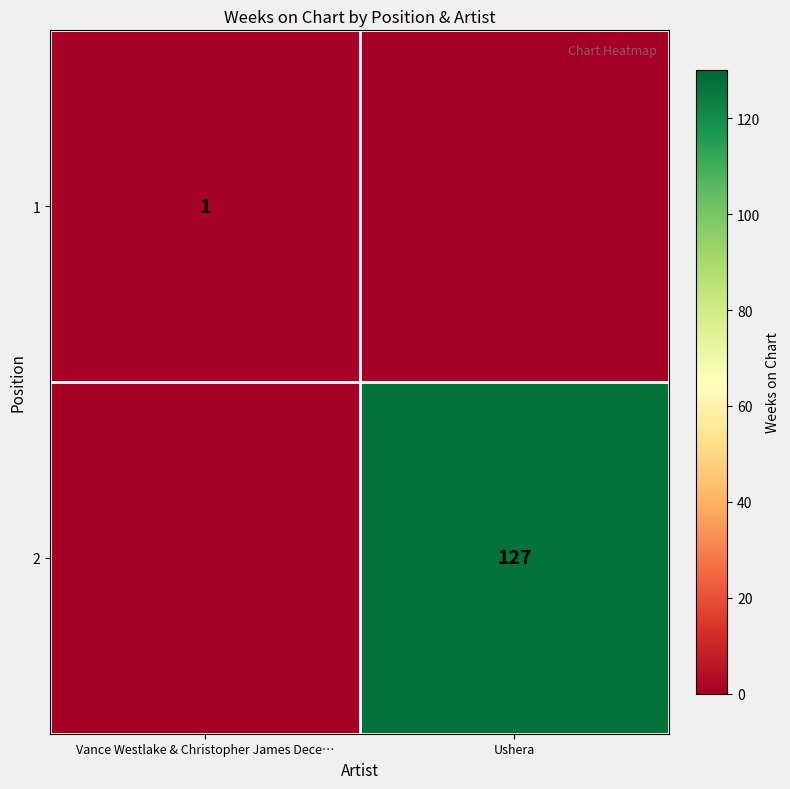

Which category has the lowest value across all series?

Ushera